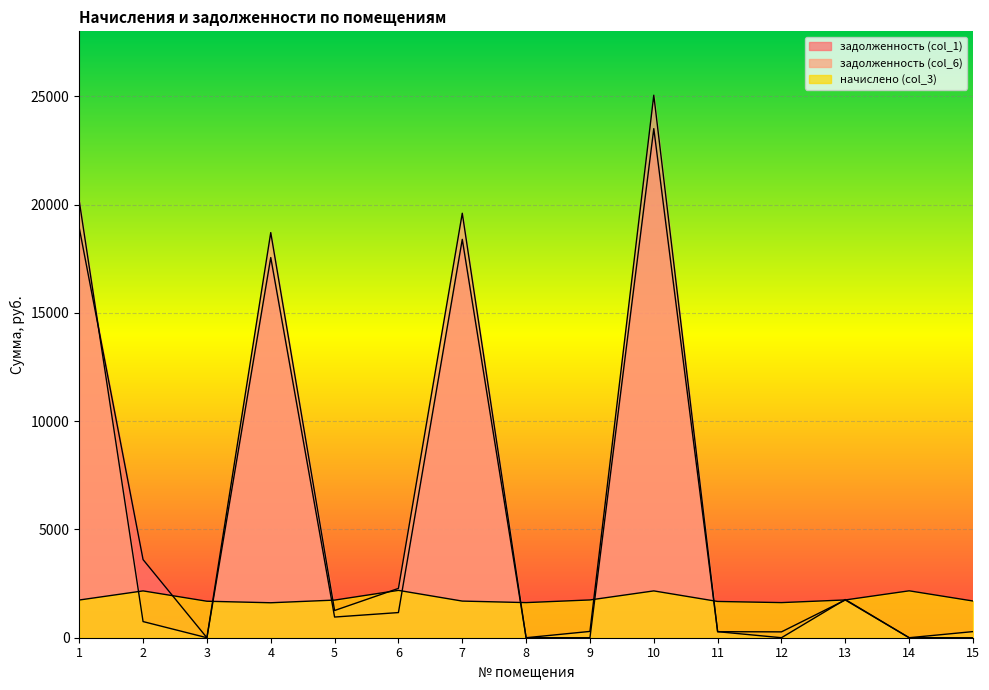

What is the spread (max minus min) of values at 2?

2861.9